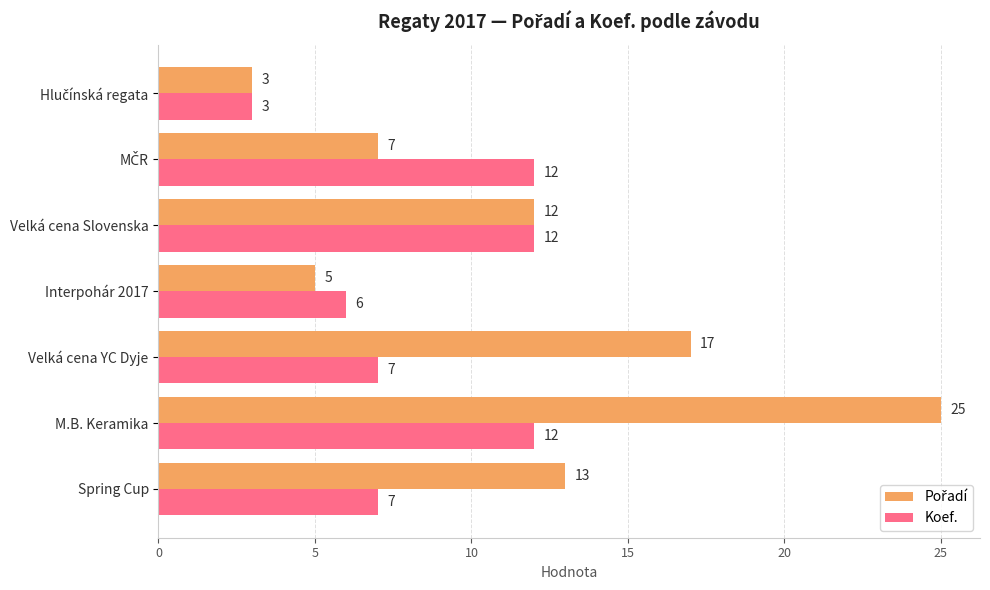

What is the total value across all series at M.B. Keramika?

37